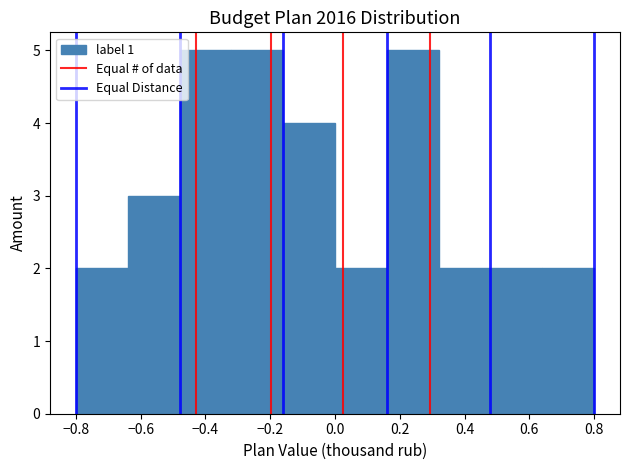

What is the height of the bar covering 0.32 to 0.48 on the x-axis? The values are not printed on the chart, so give them approximately, as read against the axis.

2